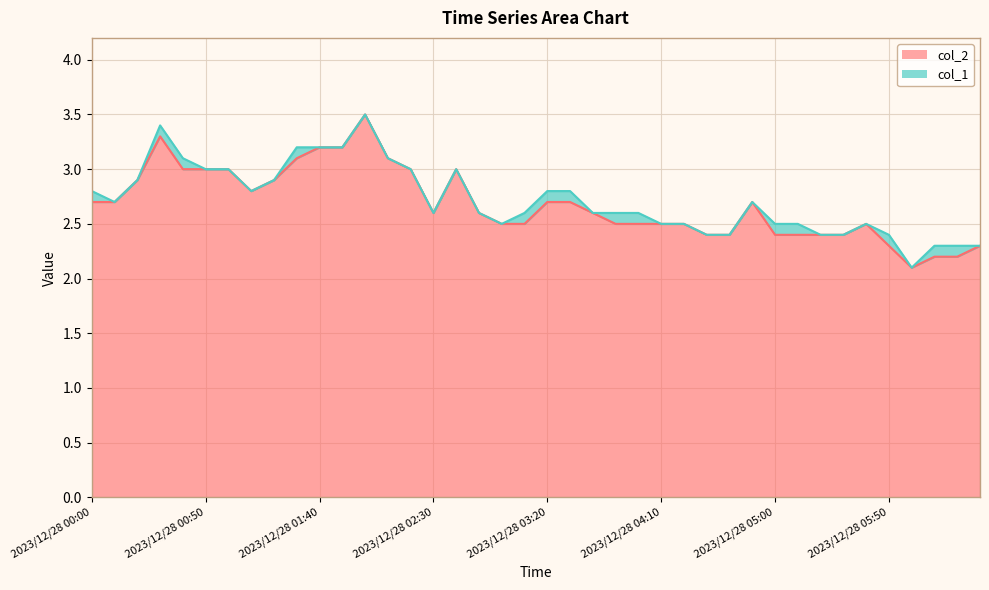

Reading left to right, what are all the values shown in this chart?

2.7	2.7	2.9	3.3	3.0	3.0	3.0	2.8	2.9	3.1	3.2	3.2	3.5	3.1	3.0	2.6	3.0	2.6	2.5	2.5	2.7	2.7	2.6	2.5	2.5	2.5	2.5	2.4	2.4	2.7	2.4	2.4	2.4	2.4	2.5	2.3	2.1	2.2	2.2	2.3